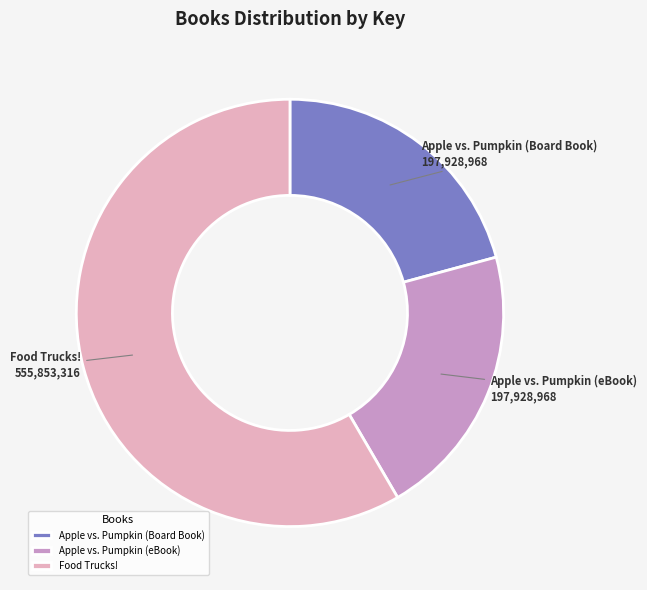

How many slices are in this pie chart?

3